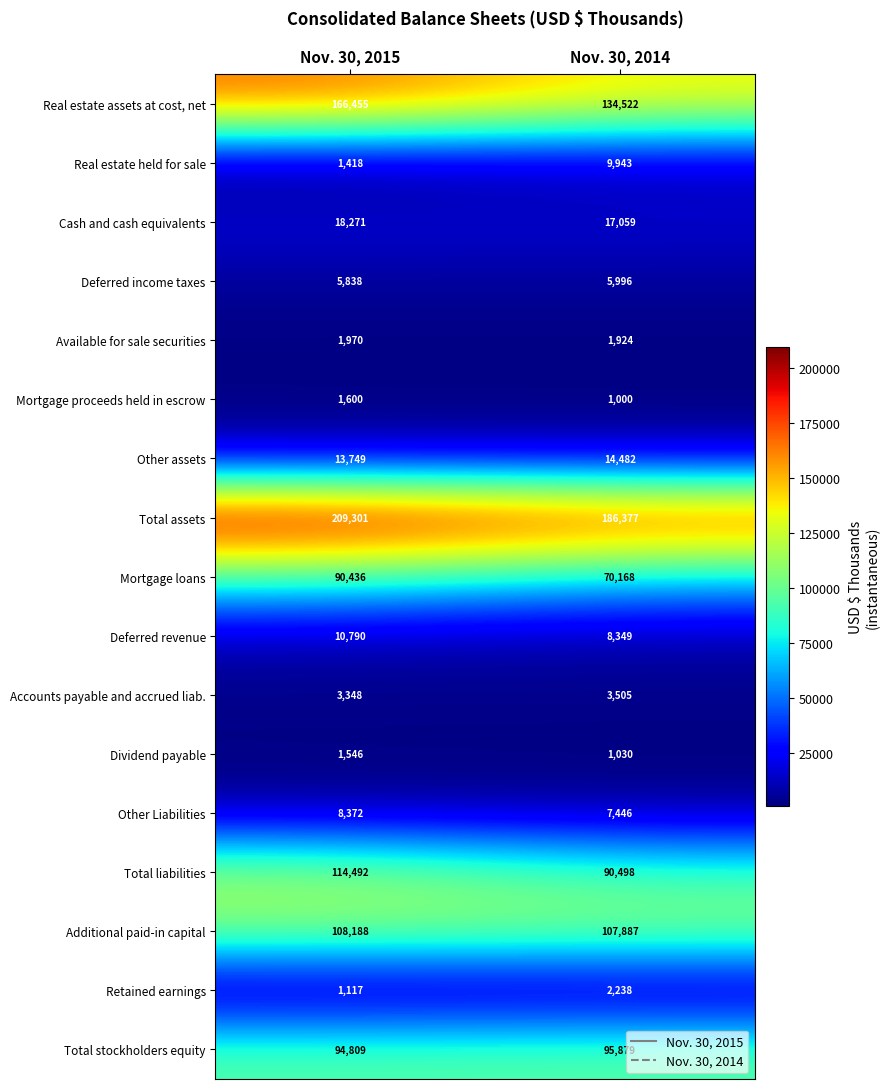

The value of Additional paid-in capital at Nov. 30, 2014 is 107887. True or false?

True